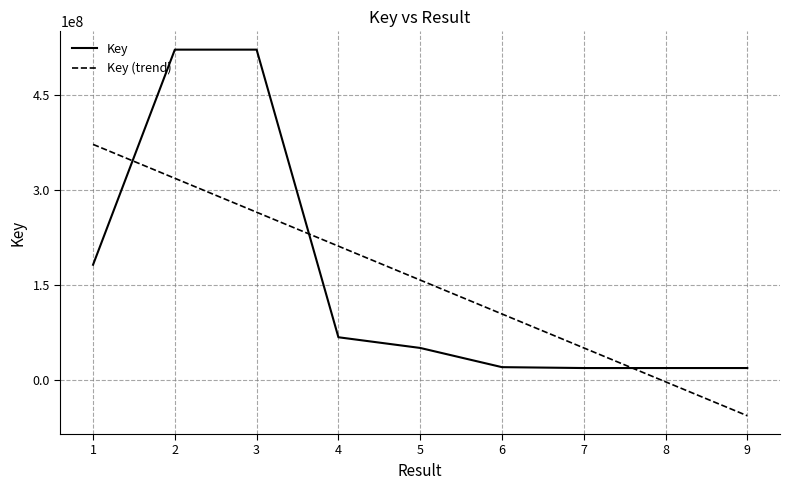

What is the maximum value for Key (trend)?

371488855.0